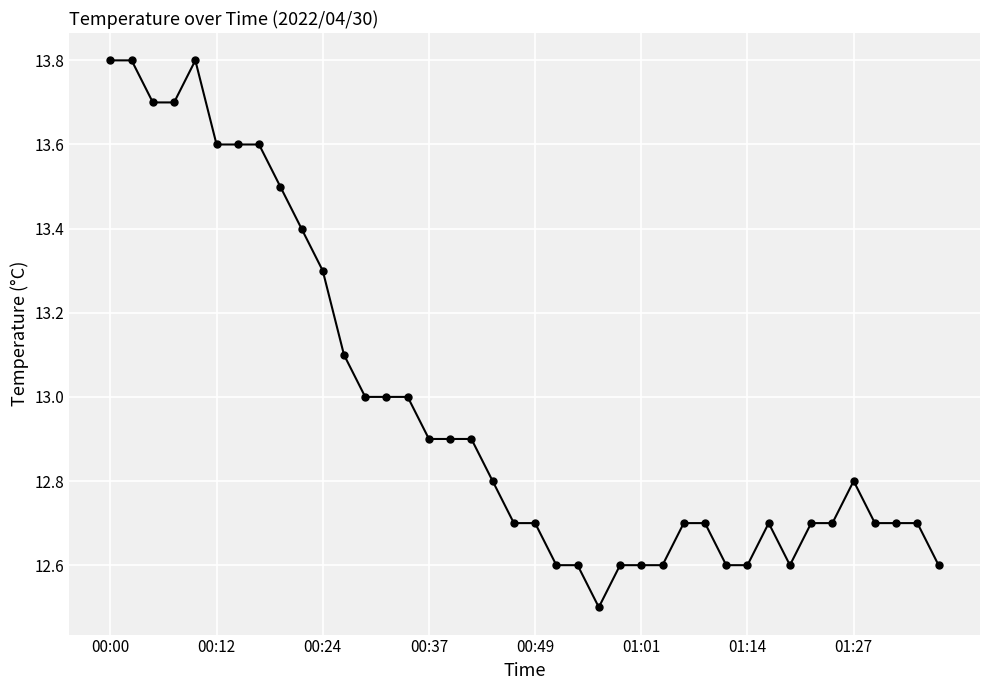

What is the average value?

13.0